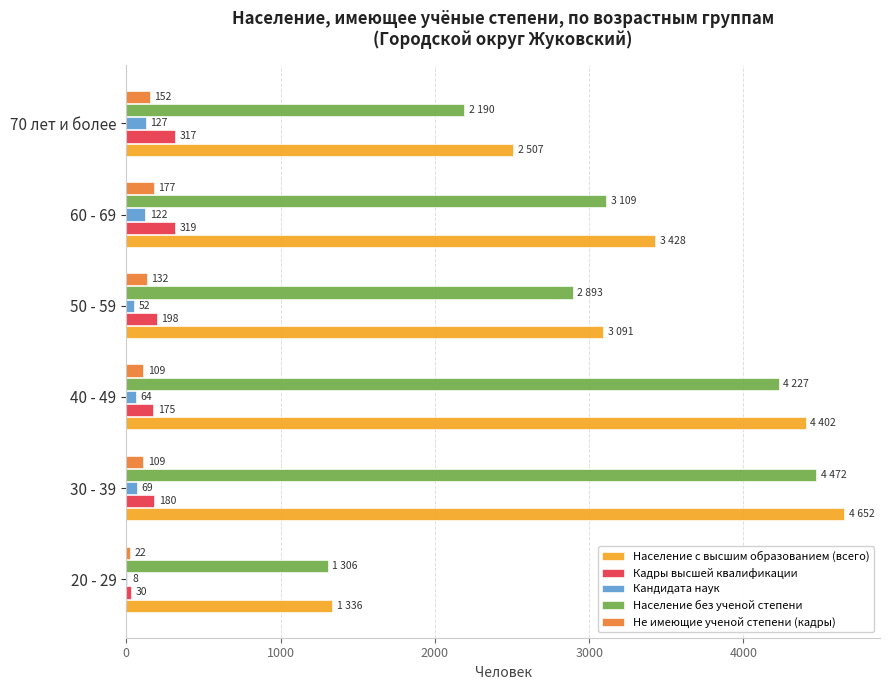

What are all the series names shown in the legend?

Население с высшим образованием (всего), Кадры высшей квалификации, Кандидата наук, Население без ученой степени, Не имеющие ученой степени (кадры)